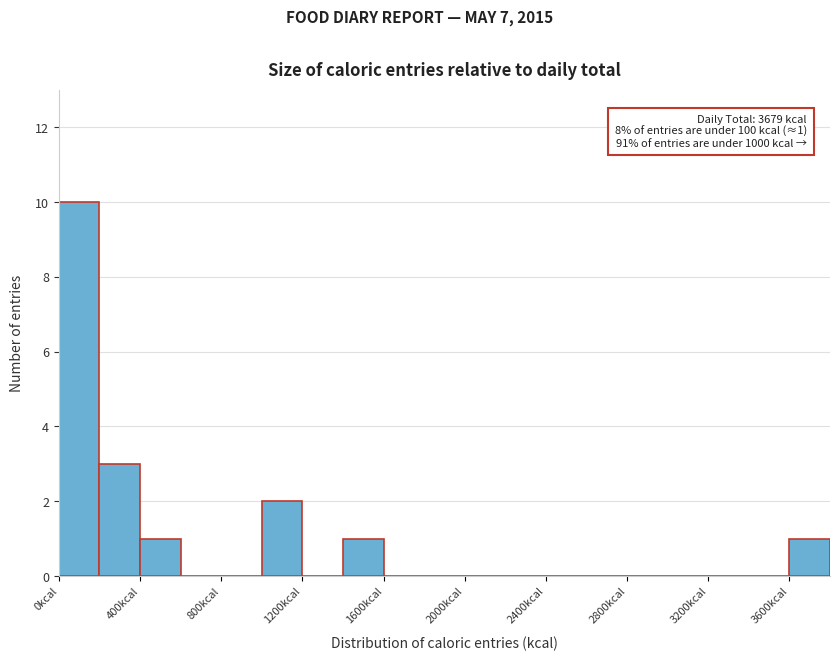

Which range on the x-axis has the tallest bar?

0 to 200